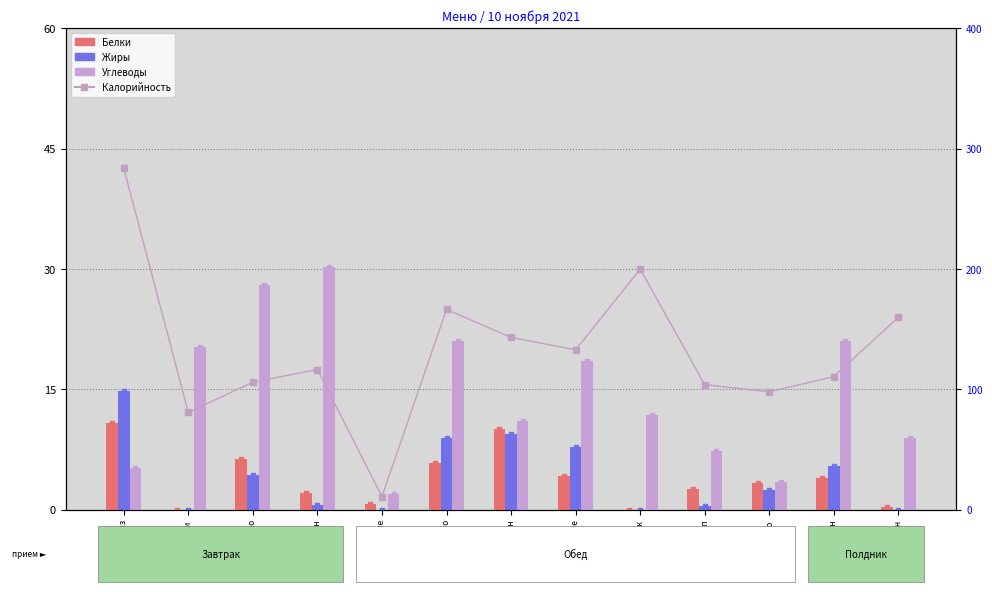

What is the value of the Углеводы bar at the 6th from the left?

21.1